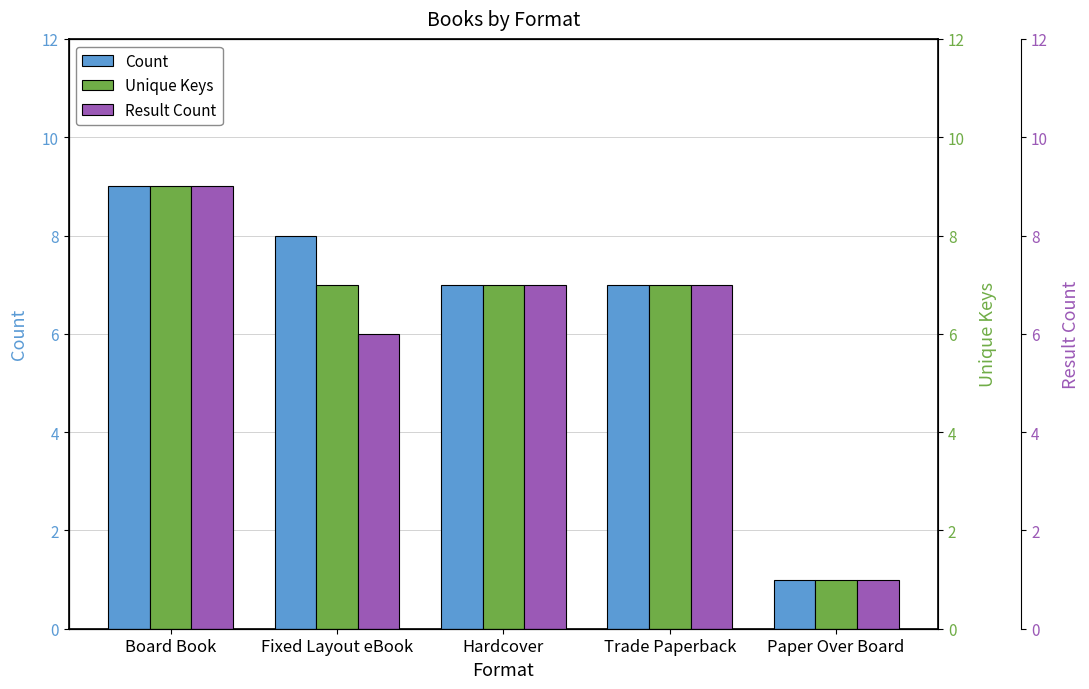

Where is Count nearest to the value 5?

Hardcover